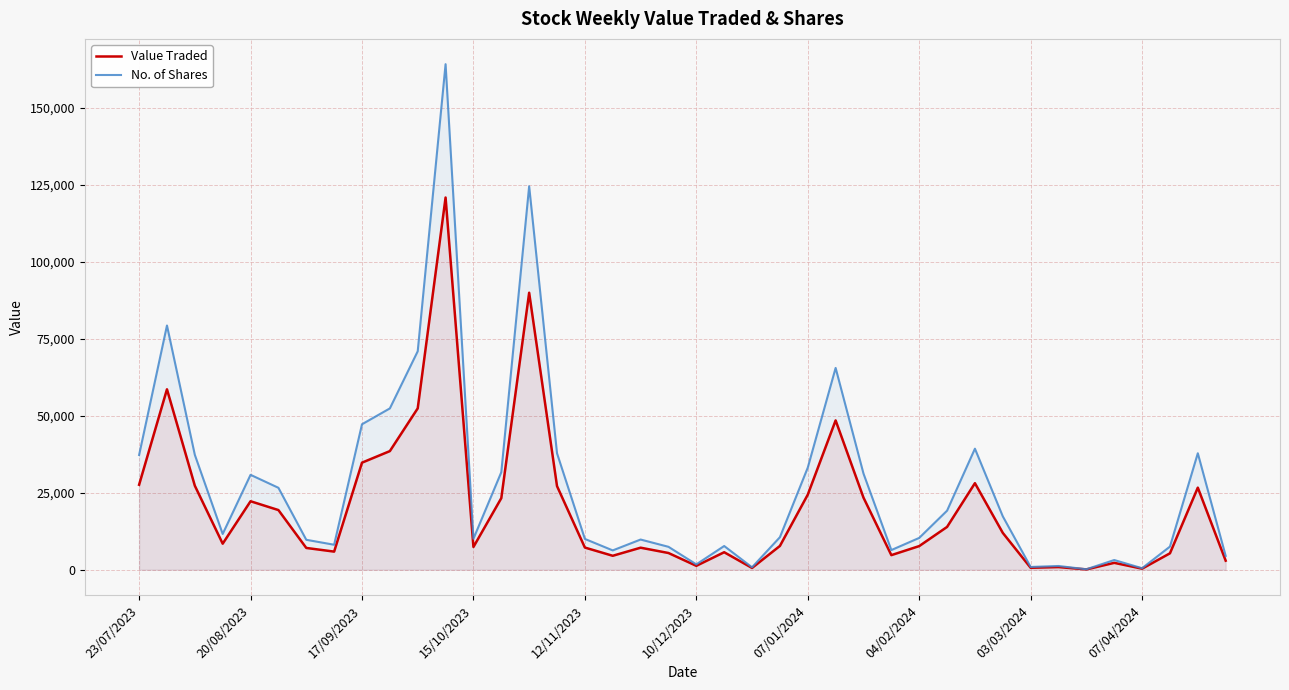

The value of No. of Shares at 35 is 3160. True or false?

True